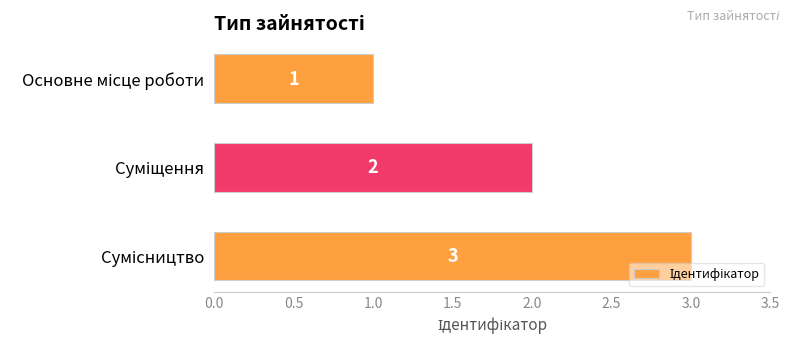

How many values are between 1 and 3?

3